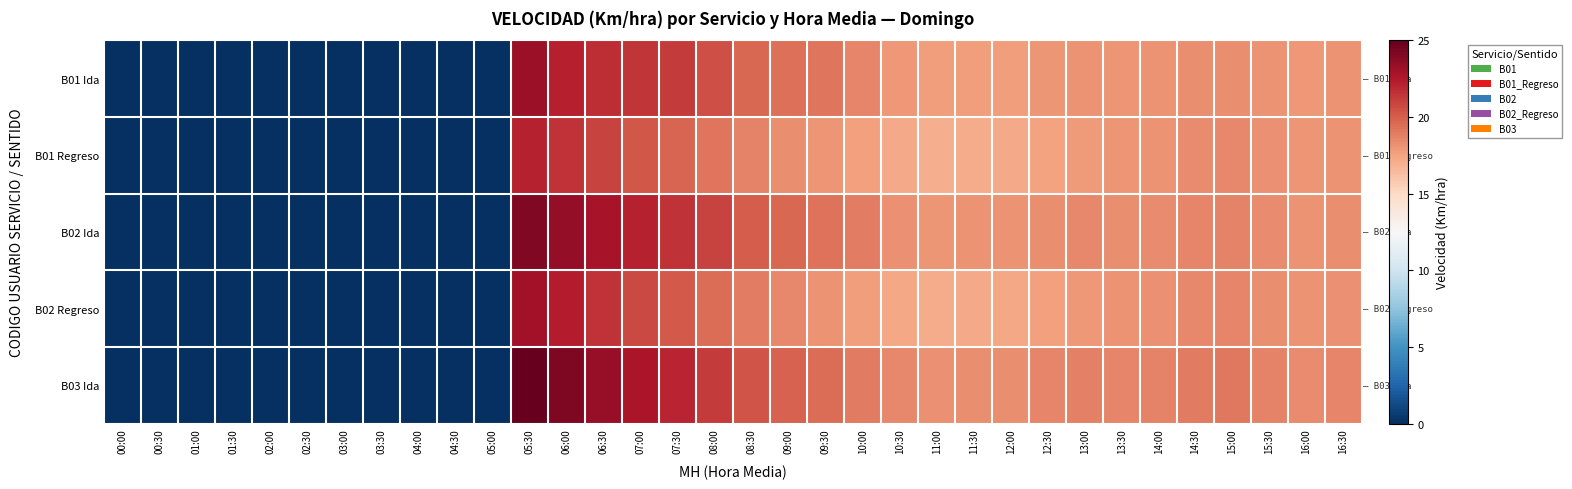

How many categories are shown in the chart?

34